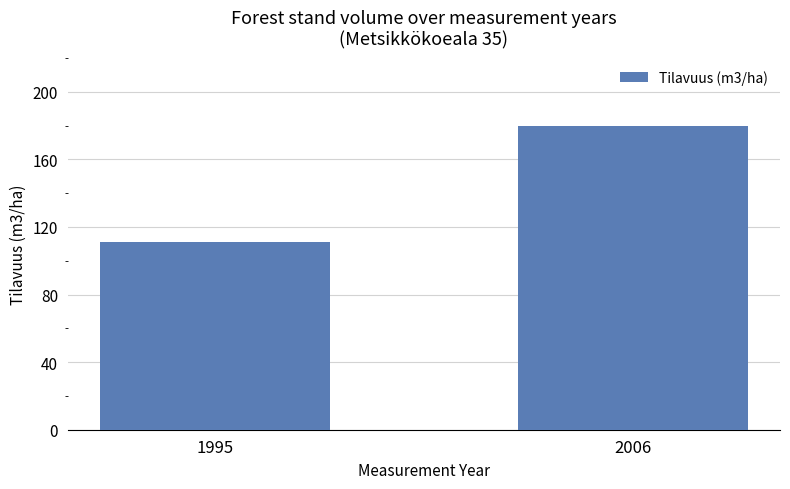

What is the sum of all values?

290.8